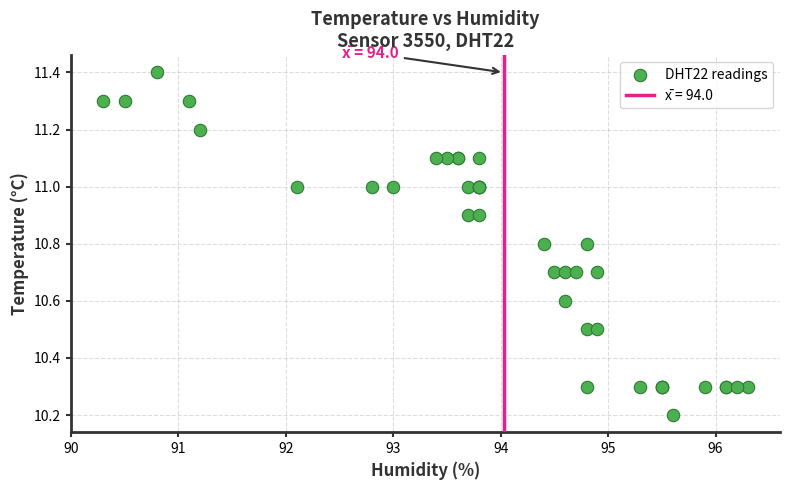

What Y value in the scatter plot is closest to 10?

10.2